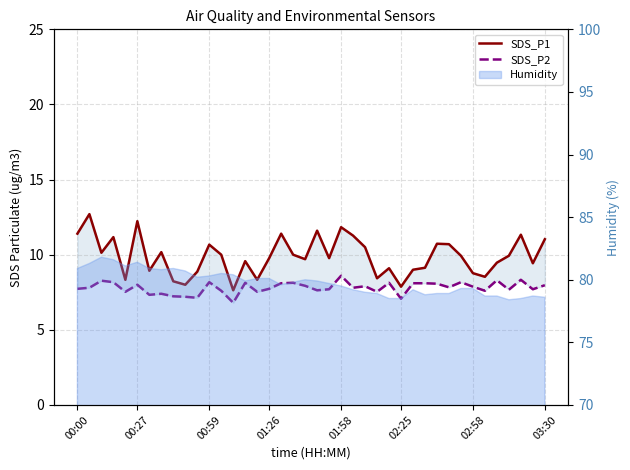

Between 8 and 15, which is larger?

15